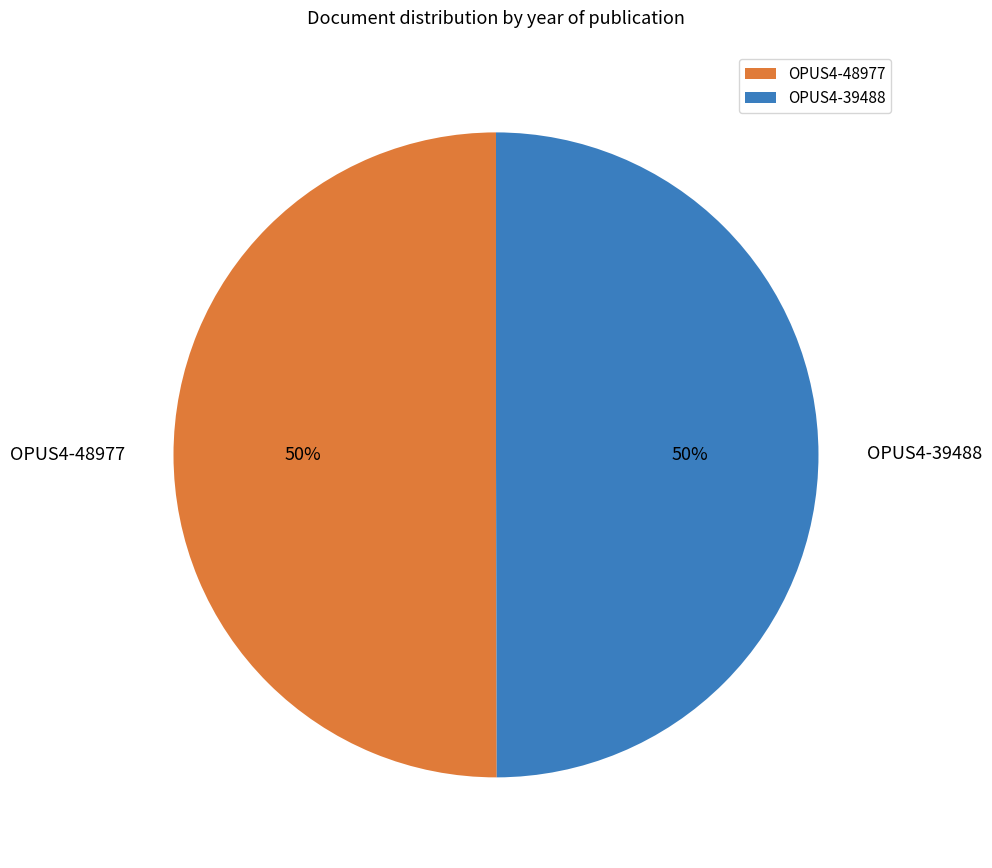

Count the number of slices in the pie.

2